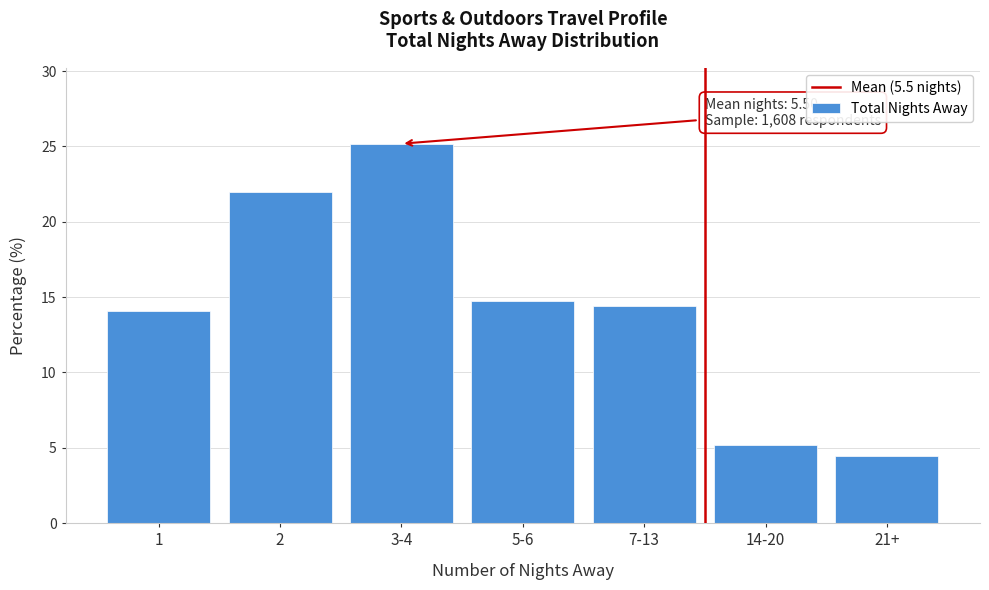

Reading right to left, transcribe all the data shown in this chart.

4.5	5.2	14.4	14.8	25.2	22.0	14.1